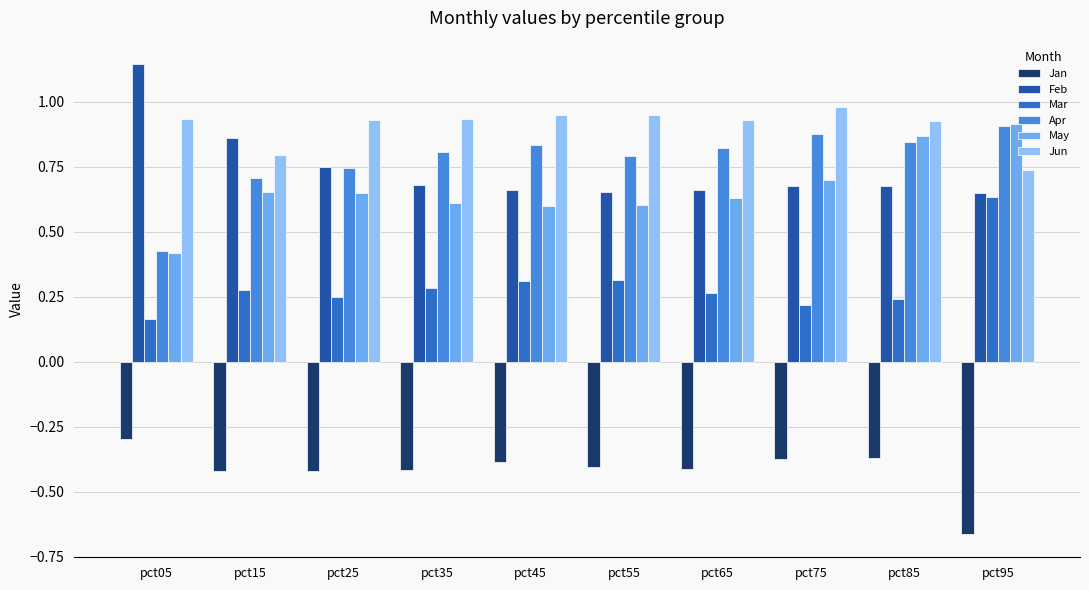

What are all the series names shown in the legend?

Jan, Feb, Mar, Apr, May, Jun